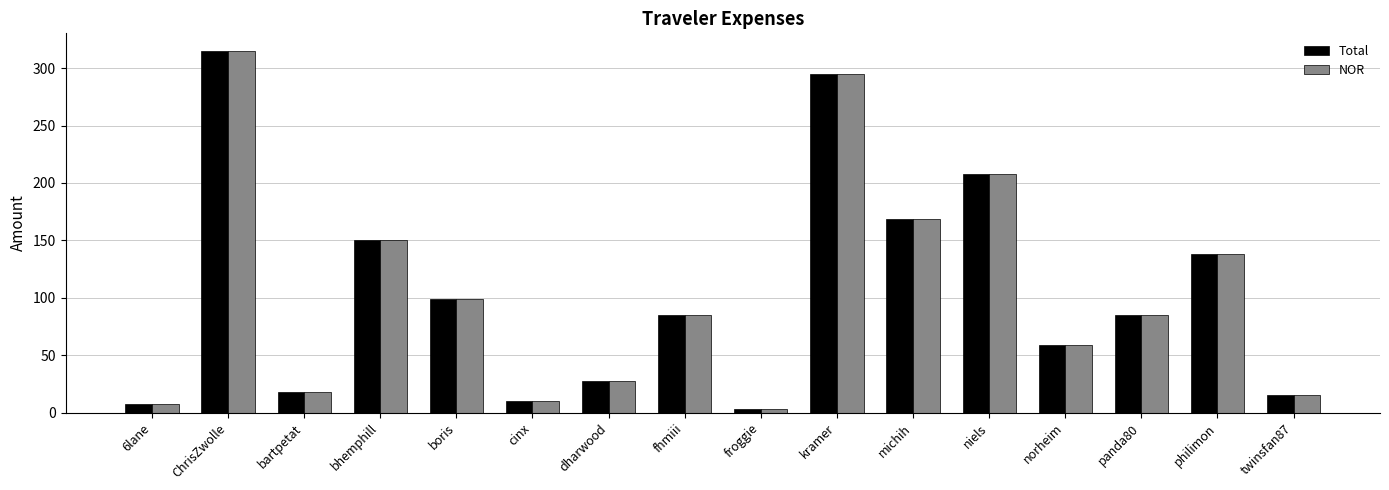

Which category has the lowest value across all series?

froggie